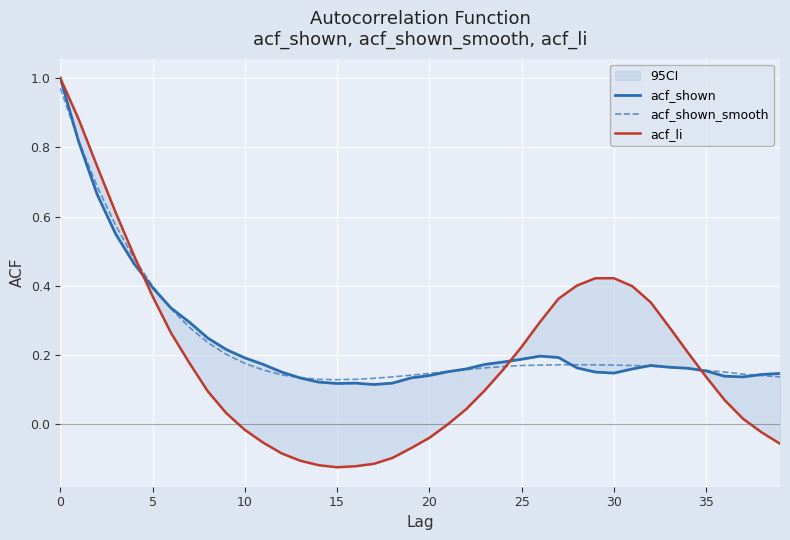

Does the chart display data point markers on the line(s)?

No